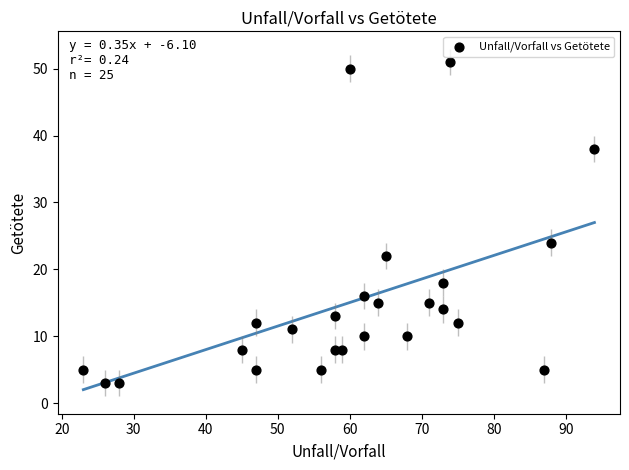

What Y value in the scatter plot is closest to 27?

24